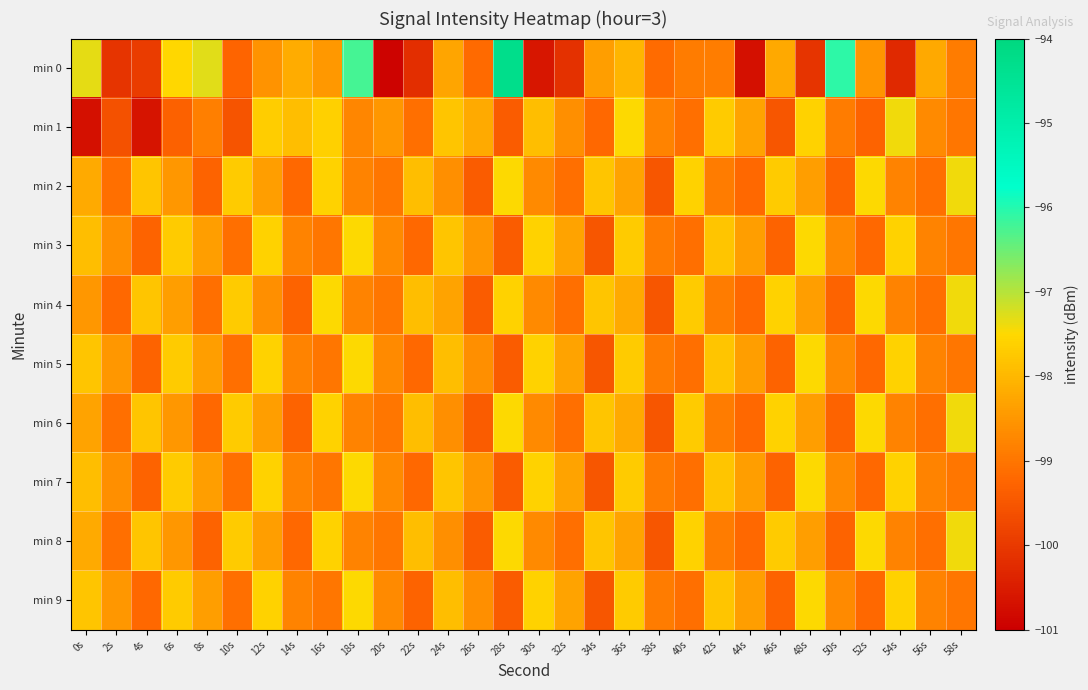

Reading left to right, what are all the values shown in this chart?

min 0: 0s=-97.3	2s=-100.1	4s=-99.9	6s=-97.5	8s=-97.3	10s=-99.3	12s=-98.5	14s=-98.2	16s=-98.5	18s=-96.2	20s=-100.9	22s=-100.2	24s=-98.3	26s=-99.2	28s=-94.3	30s=-100.6	32s=-100.1	34s=-98.4	36s=-98.0	38s=-99.1	40s=-98.9	42s=-98.9	44s=-100.7	46s=-98.2	48s=-100.1	50s=-96.1	52s=-98.5	54s=-100.3	56s=-98.2	58s=-98.9
min 1: 0s=-100.7	2s=-99.6	4s=-100.6	6s=-99.3	8s=-98.9	10s=-99.5	12s=-97.7	14s=-97.9	16s=-97.6	18s=-98.7	20s=-98.5	22s=-99.1	24s=-97.8	26s=-98.2	28s=-99.4	30s=-97.9	32s=-98.6	34s=-99.2	36s=-97.5	38s=-98.8	40s=-99.1	42s=-97.7	44s=-98.3	46s=-99.5	48s=-97.6	50s=-98.9	52s=-99.3	54s=-97.4	56s=-98.7	58s=-99.0
min 2: 0s=-98.2	2s=-99.1	4s=-97.8	6s=-98.5	8s=-99.3	10s=-97.7	12s=-98.4	14s=-99.2	16s=-97.6	18s=-98.8	20s=-99.0	22s=-97.9	24s=-98.6	26s=-99.4	28s=-97.5	30s=-98.7	32s=-99.1	34s=-97.8	36s=-98.3	38s=-99.5	40s=-97.6	42s=-98.9	44s=-99.2	46s=-97.7	48s=-98.4	50s=-99.3	52s=-97.5	54s=-98.8	56s=-99.1	58s=-97.4
min 3: 0s=-97.9	2s=-98.6	4s=-99.3	6s=-97.7	8s=-98.4	10s=-99.1	12s=-97.6	14s=-98.8	16s=-99.0	18s=-97.5	20s=-98.7	22s=-99.2	24s=-97.8	26s=-98.5	28s=-99.4	30s=-97.6	32s=-98.3	34s=-99.5	36s=-97.7	38s=-98.9	40s=-99.1	42s=-97.8	44s=-98.4	46s=-99.3	48s=-97.5	50s=-98.7	52s=-99.2	54s=-97.6	56s=-98.8	58s=-99.0
min 4: 0s=-98.5	2s=-99.2	4s=-97.8	6s=-98.4	8s=-99.1	10s=-97.7	12s=-98.6	14s=-99.3	16s=-97.5	18s=-98.8	20s=-99.0	22s=-97.9	24s=-98.3	26s=-99.4	28s=-97.6	30s=-98.7	32s=-99.1	34s=-97.8	36s=-98.2	38s=-99.5	40s=-97.7	42s=-98.9	44s=-99.2	46s=-97.6	48s=-98.4	50s=-99.3	52s=-97.5	54s=-98.8	56s=-99.1	58s=-97.4
min 5: 0s=-97.8	2s=-98.5	4s=-99.3	6s=-97.7	8s=-98.4	10s=-99.1	12s=-97.6	14s=-98.8	16s=-99.0	18s=-97.5	20s=-98.7	22s=-99.2	24s=-97.9	26s=-98.6	28s=-99.4	30s=-97.6	32s=-98.3	34s=-99.5	36s=-97.7	38s=-98.9	40s=-99.1	42s=-97.8	44s=-98.4	46s=-99.3	48s=-97.5	50s=-98.7	52s=-99.2	54s=-97.6	56s=-98.8	58s=-99.0
min 6: 0s=-98.3	2s=-99.1	4s=-97.8	6s=-98.5	8s=-99.2	10s=-97.7	12s=-98.4	14s=-99.3	16s=-97.6	18s=-98.8	20s=-99.0	22s=-97.9	24s=-98.6	26s=-99.4	28s=-97.5	30s=-98.7	32s=-99.1	34s=-97.8	36s=-98.2	38s=-99.5	40s=-97.7	42s=-98.9	44s=-99.2	46s=-97.6	48s=-98.4	50s=-99.3	52s=-97.5	54s=-98.8	56s=-99.1	58s=-97.4
min 7: 0s=-97.9	2s=-98.6	4s=-99.3	6s=-97.7	8s=-98.4	10s=-99.1	12s=-97.6	14s=-98.8	16s=-99.0	18s=-97.5	20s=-98.7	22s=-99.2	24s=-97.8	26s=-98.5	28s=-99.4	30s=-97.6	32s=-98.3	34s=-99.5	36s=-97.7	38s=-98.9	40s=-99.1	42s=-97.8	44s=-98.4	46s=-99.3	48s=-97.5	50s=-98.7	52s=-99.2	54s=-97.6	56s=-98.8	58s=-99.0
min 8: 0s=-98.2	2s=-99.1	4s=-97.8	6s=-98.5	8s=-99.3	10s=-97.7	12s=-98.4	14s=-99.2	16s=-97.6	18s=-98.8	20s=-99.0	22s=-97.9	24s=-98.6	26s=-99.4	28s=-97.5	30s=-98.7	32s=-99.1	34s=-97.8	36s=-98.3	38s=-99.5	40s=-97.6	42s=-98.9	44s=-99.2	46s=-97.7	48s=-98.4	50s=-99.3	52s=-97.5	54s=-98.8	56s=-99.1	58s=-97.4
min 9: 0s=-97.8	2s=-98.5	4s=-99.2	6s=-97.7	8s=-98.4	10s=-99.1	12s=-97.6	14s=-98.8	16s=-99.0	18s=-97.5	20s=-98.7	22s=-99.3	24s=-97.9	26s=-98.6	28s=-99.4	30s=-97.6	32s=-98.3	34s=-99.5	36s=-97.7	38s=-98.9	40s=-99.1	42s=-97.8	44s=-98.4	46s=-99.3	48s=-97.5	50s=-98.7	52s=-99.2	54s=-97.6	56s=-98.8	58s=-99.0